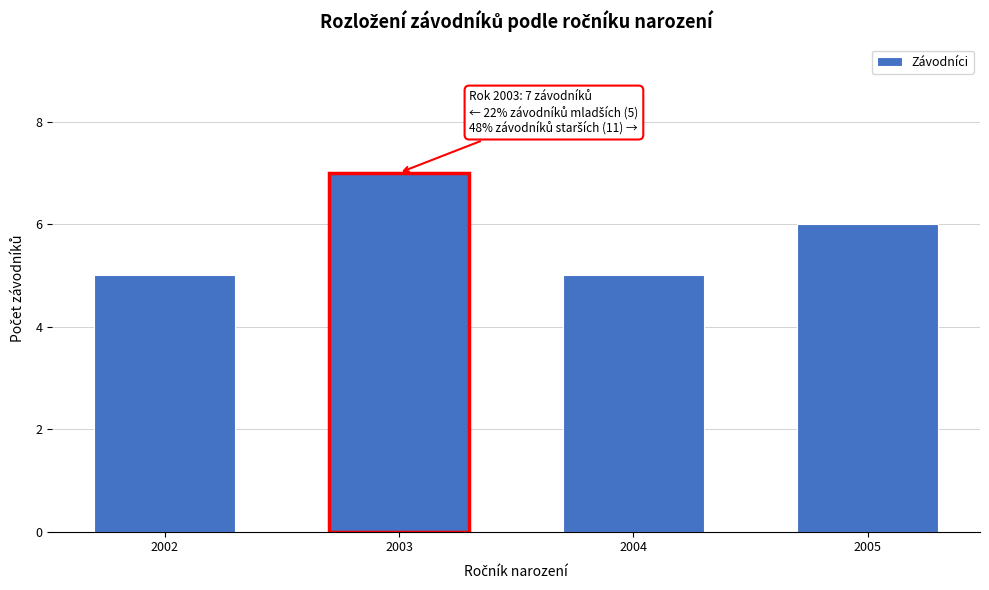

Reading right to left, what are all the values shown in this chart?

2005=6	2004=5	2003=7	2002=5